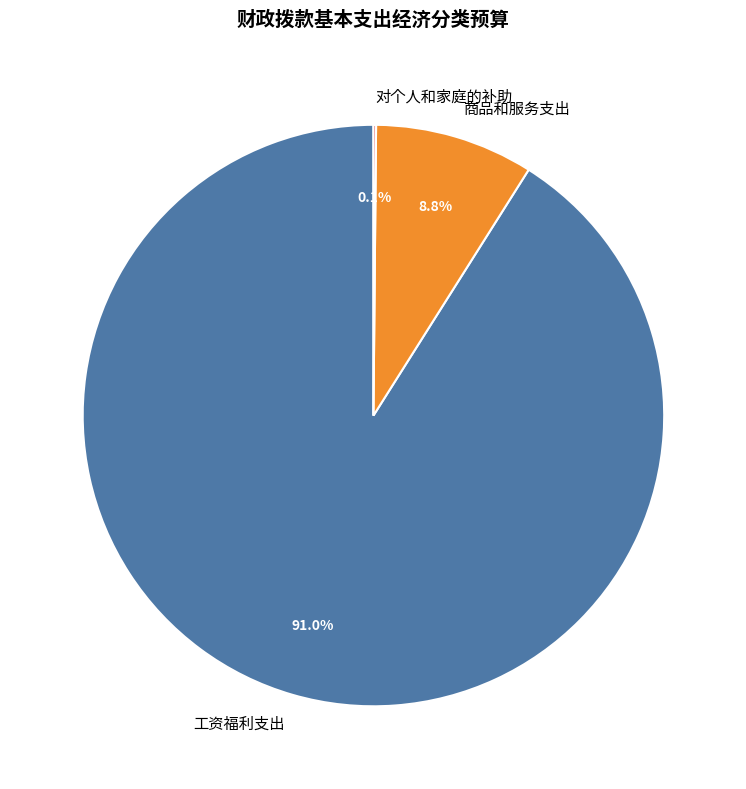

What is the largest slice in the pie chart?

工资福利支出